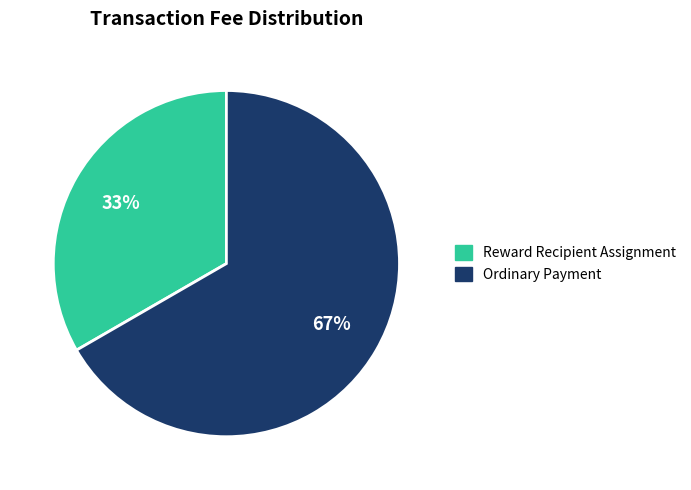

To the nearest percent, what portion does Ordinary Payment represent?

67%